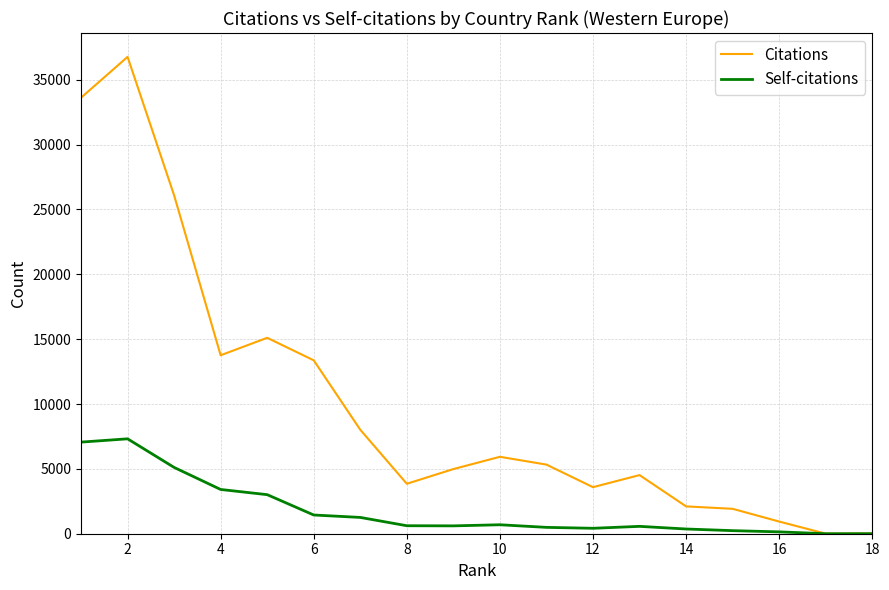

Which series has the largest range (max minus min)?

Citations